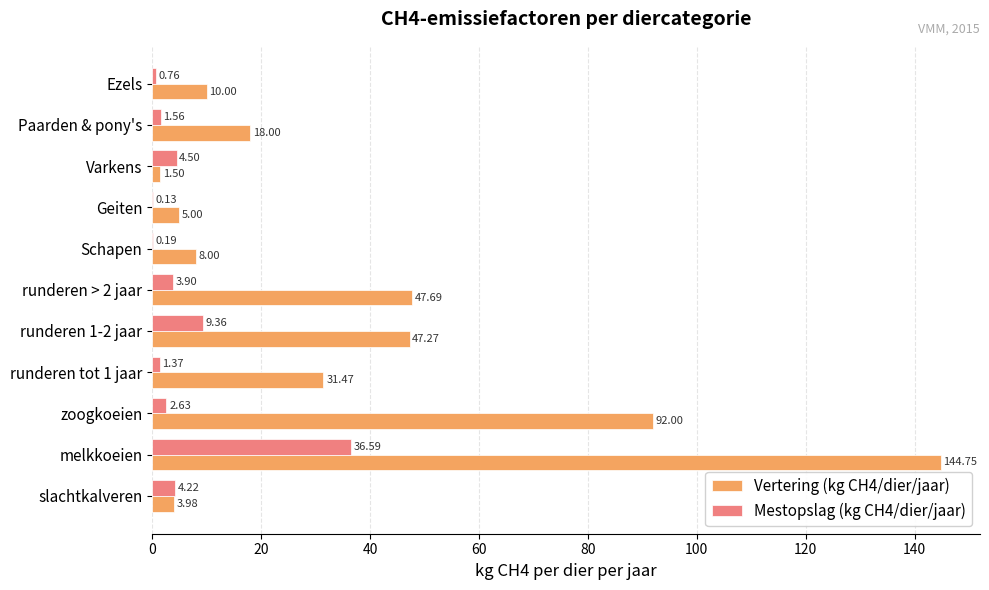

How many distinct data groups are displayed?

2